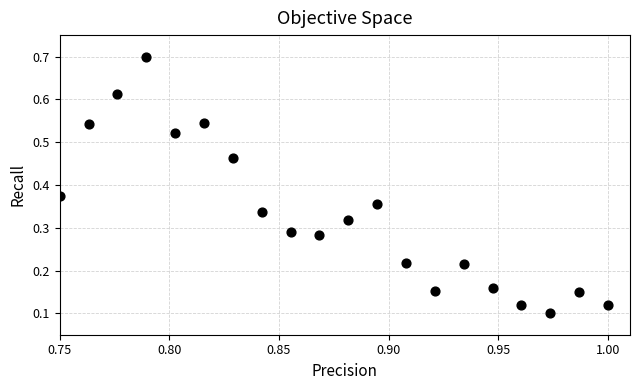

How many points are shown in the scatter plot?

20